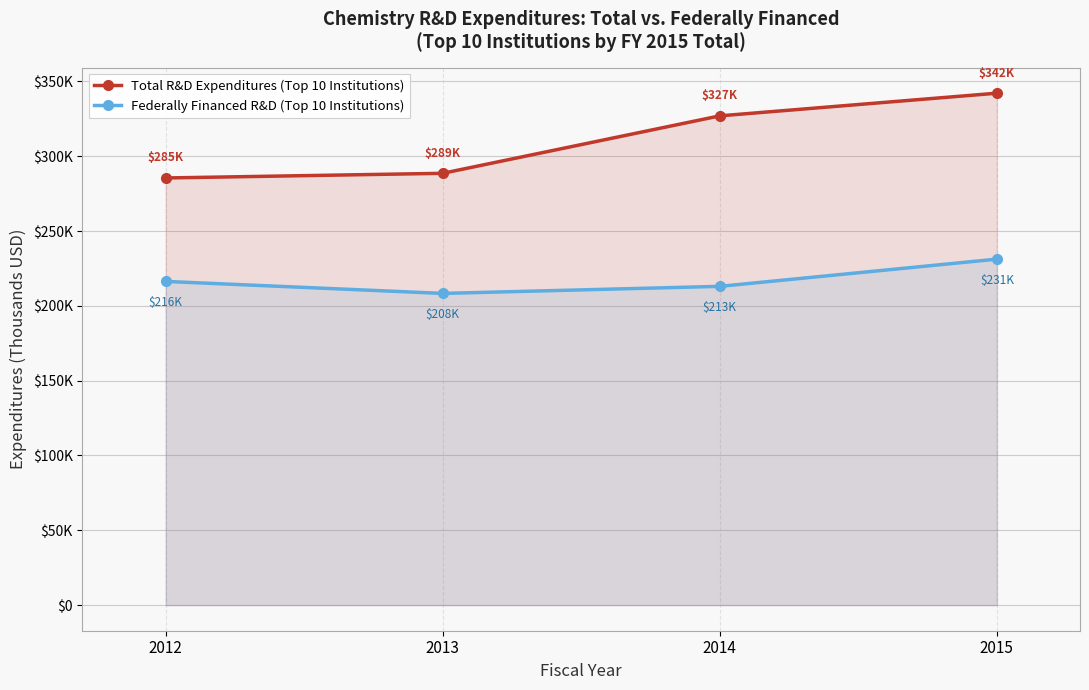

How many lines are shown in the chart?

2